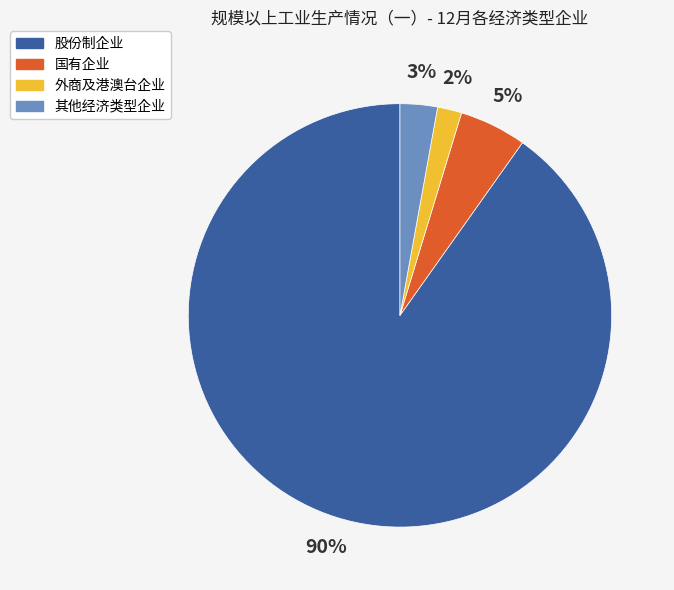

Which has a higher value, 股份制企业 or 国有企业?

股份制企业